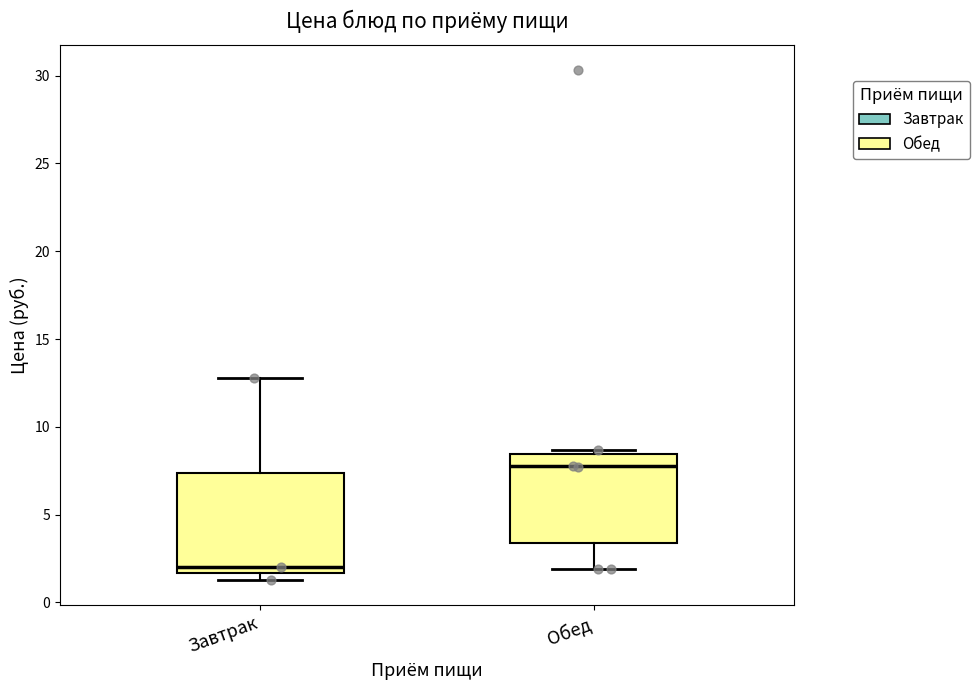

Reading left to right, read every box against the y-axis: the position of its median line, the range the box covers, and the ends of its whiskers. The values are not printed on the chart, so give them approximately, as read against the axis.

Завтрак: median 2.0, box 1.5 to 7.5, whiskers 1.5 (just below the box's lower edge) to 13.0
Обед: median 8.0, box 3.5 to 8.5, whiskers 2.0 to 8.5 (just above the box's upper edge)